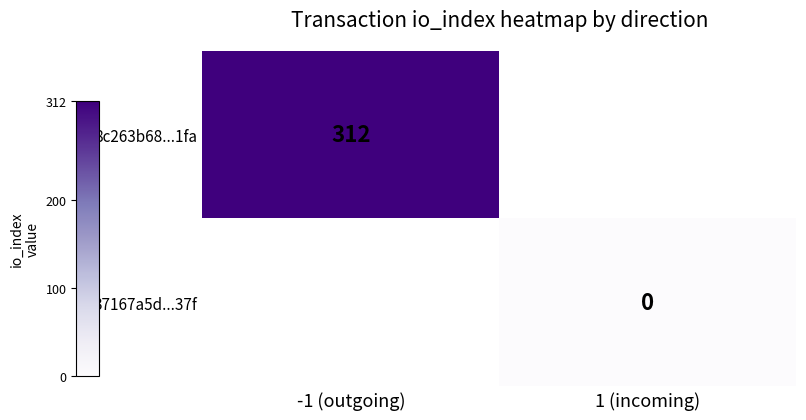

Is it true that 8c263b68...1fa equals 312 at -1 (outgoing)?

True